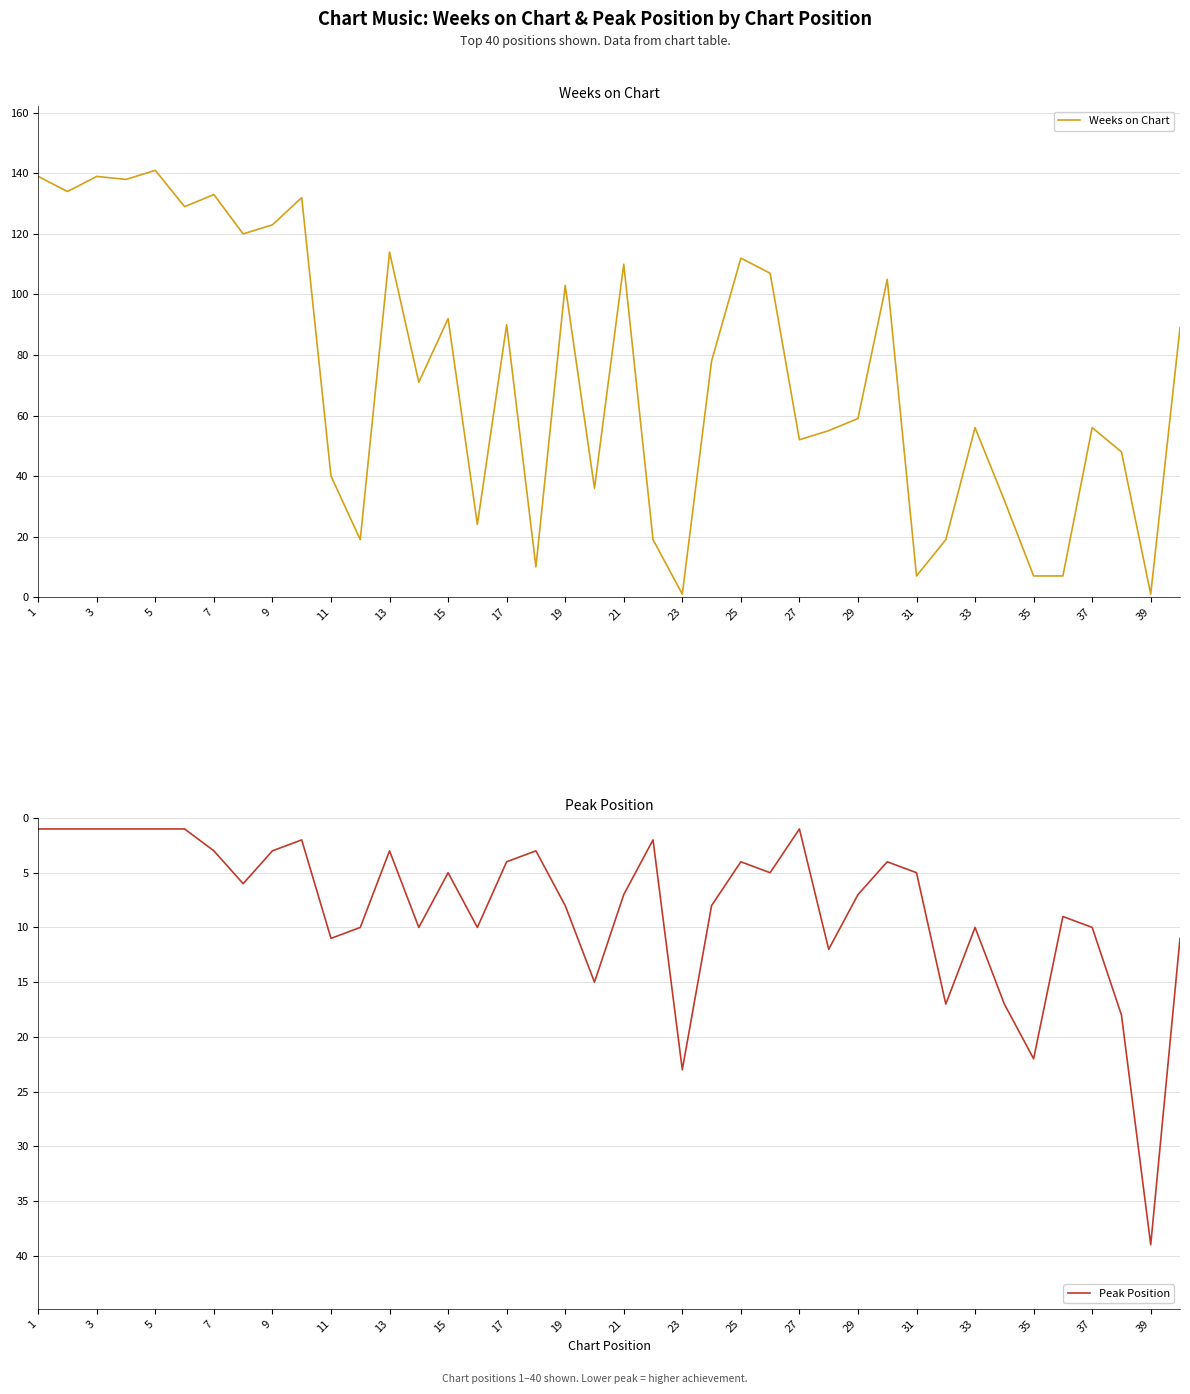

Is it true that Weeks on Chart equals 25 at 27?

False